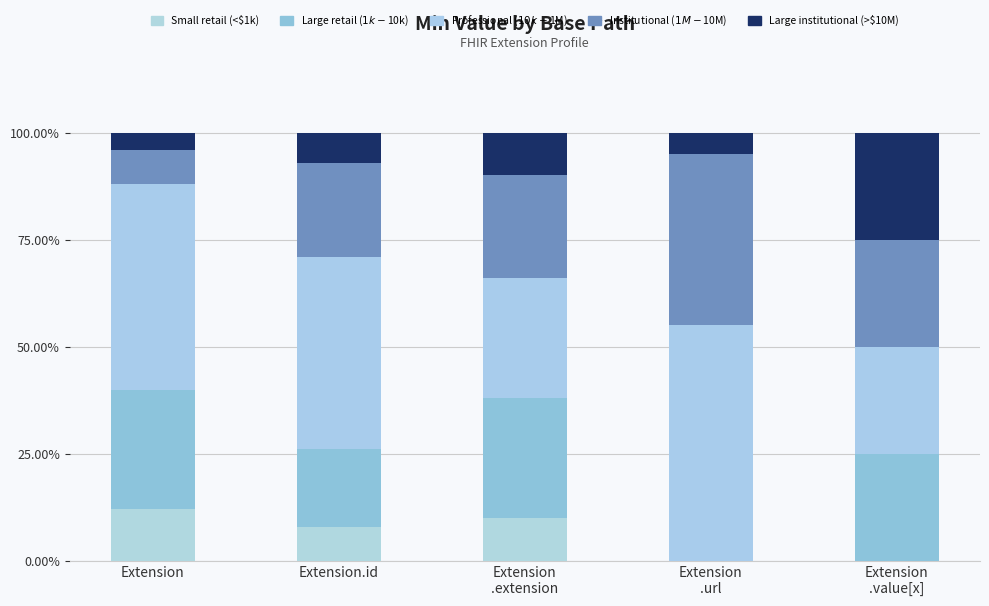

What is the difference between the second highest and minimum values in the Large retail ($1k-$10k) series?

28